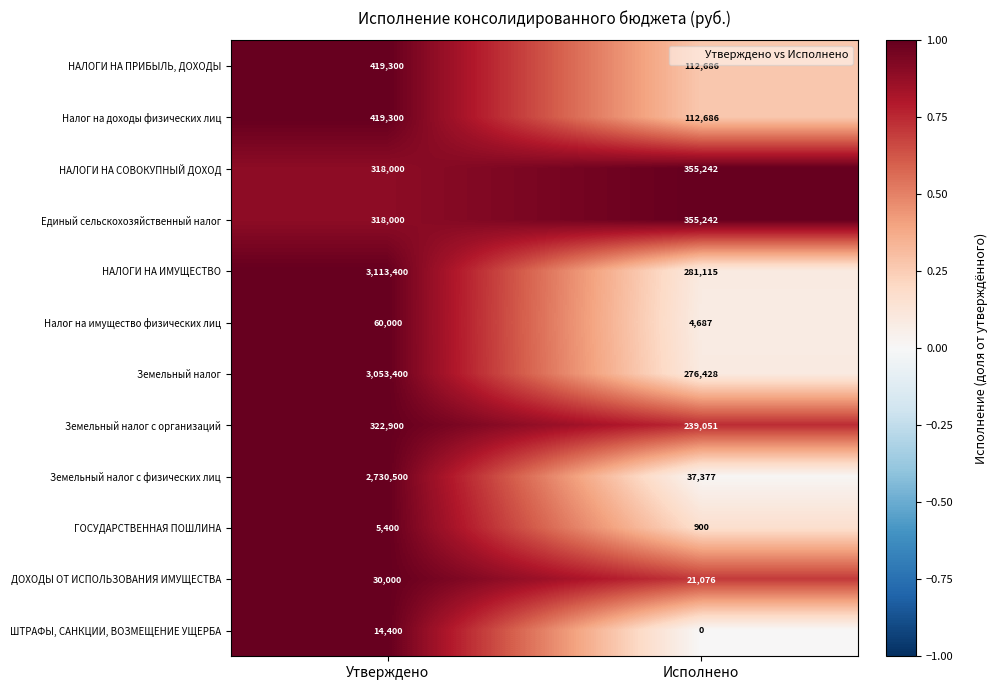

Reading right to left, transcribe all the data shown in this chart.

НАЛОГИ НА ПРИБЫЛЬ, ДОХОДЫ: Исполнено=112686	Утверждено=419300
Налог на доходы физических лиц: Исполнено=112686	Утверждено=419300
НАЛОГИ НА СОВОКУПНЫЙ ДОХОД: Исполнено=355242	Утверждено=318000
Единый сельскохозяйственный налог: Исполнено=355242	Утверждено=318000
НАЛОГИ НА ИМУЩЕСТВО: Исполнено=281115	Утверждено=3113400
Налог на имущество физических лиц: Исполнено=4687	Утверждено=60000
Земельный налог: Исполнено=276428	Утверждено=3053400
Земельный налог с организаций: Исполнено=239051	Утверждено=322900
Земельный налог с физических лиц: Исполнено=37377	Утверждено=2730500
ГОСУДАРСТВЕННАЯ ПОШЛИНА: Исполнено=900	Утверждено=5400
ДОХОДЫ ОТ ИСПОЛЬЗОВАНИЯ ИМУЩЕСТВА: Исполнено=21076	Утверждено=30000
ШТРАФЫ, САНКЦИИ, ВОЗМЕЩЕНИЕ УЩЕРБА: Исполнено=0	Утверждено=14400